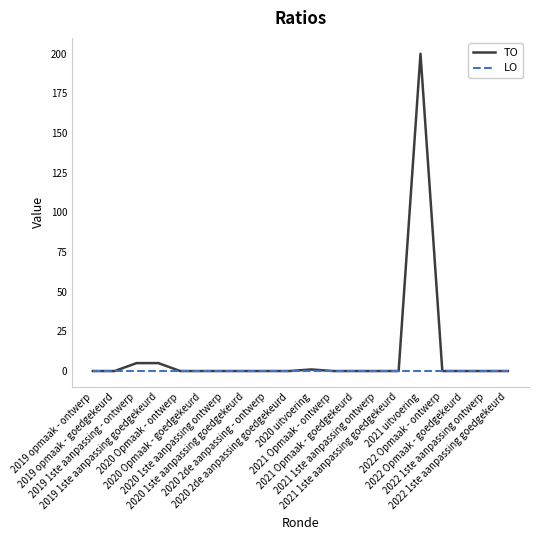

What are all the series names shown in the legend?

TO, LO